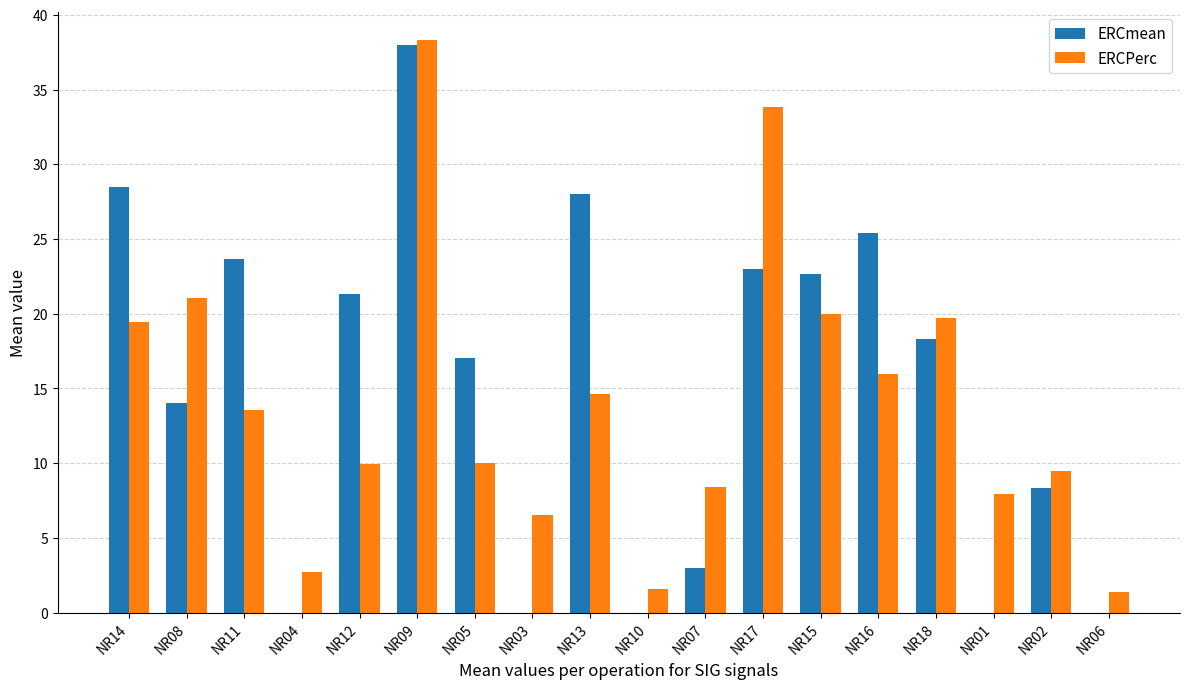

What is the sum of the ERCmean values at NR05 and NR03?

17.0